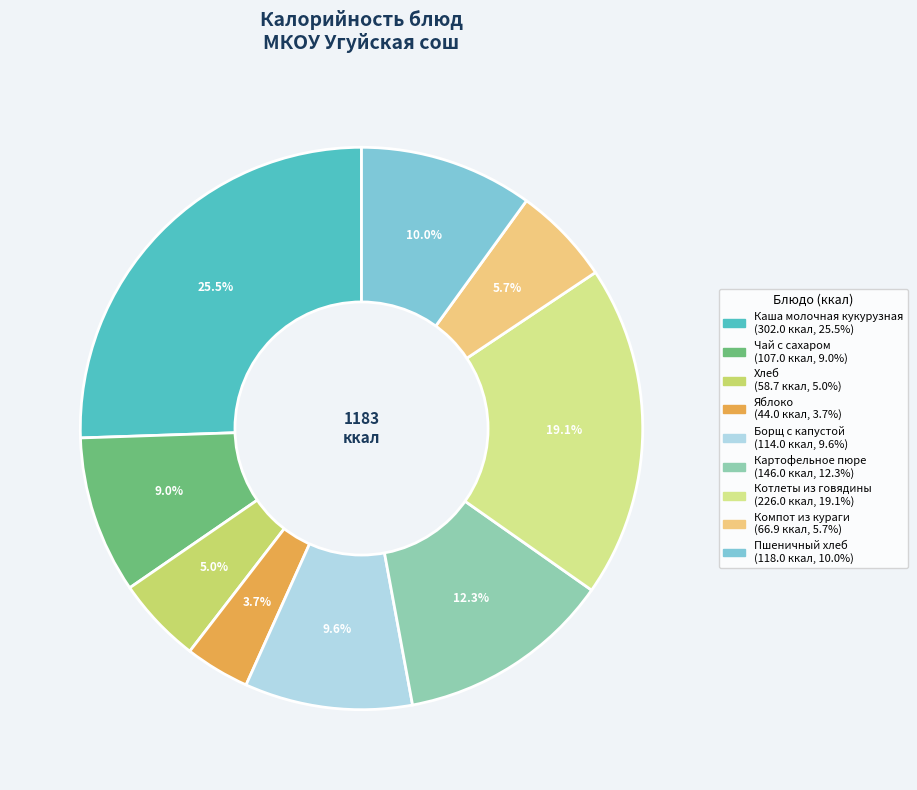

Is there a majority slice in this chart?

No